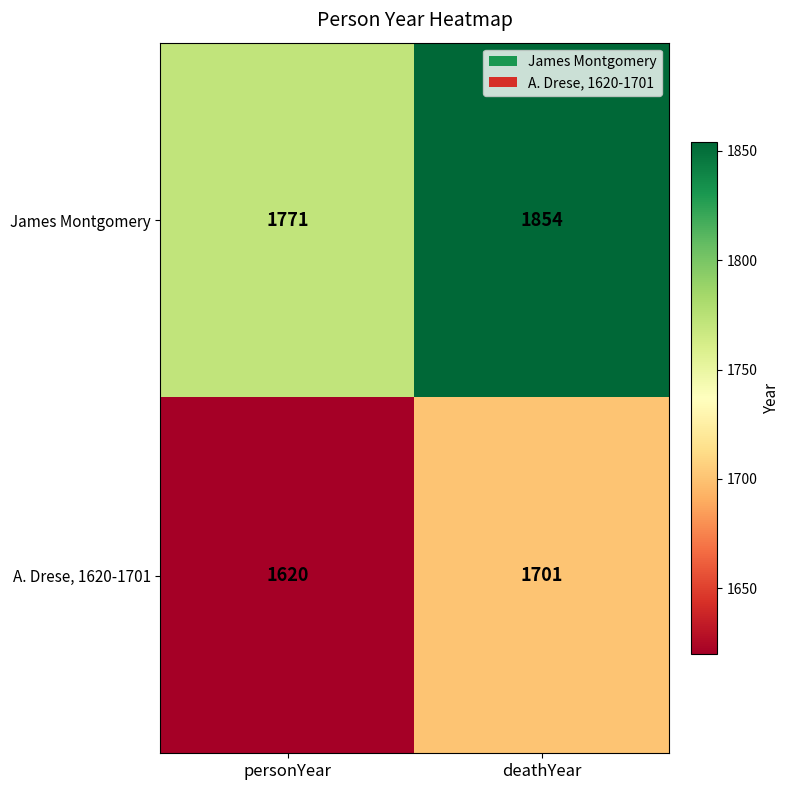

How many series are shown in this chart?

2